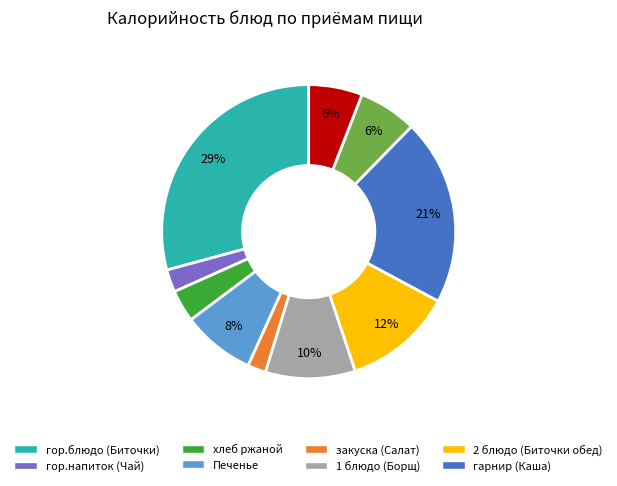

Does any single category account for the majority?

No